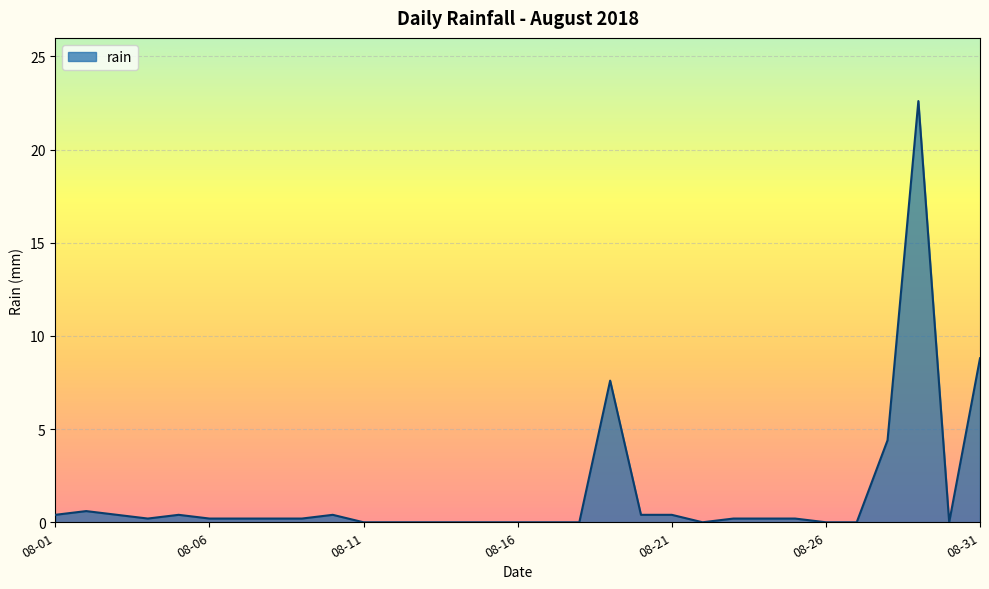

Does the chart have visible grid lines?

Yes